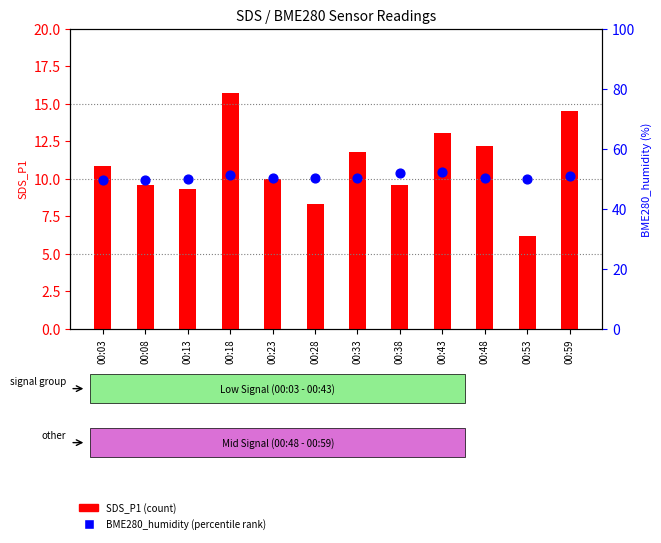

What is the total value across all series at 00:33?

61.9